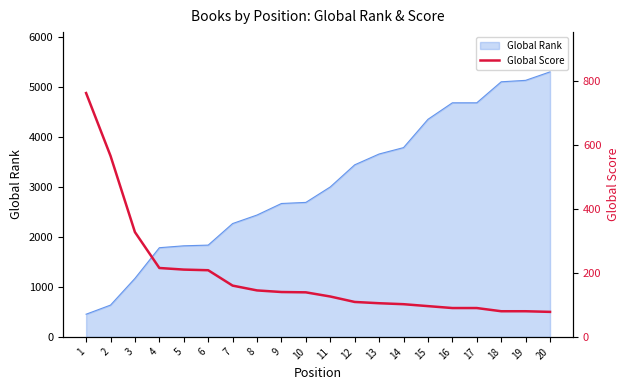

How many values exceed 139?

9